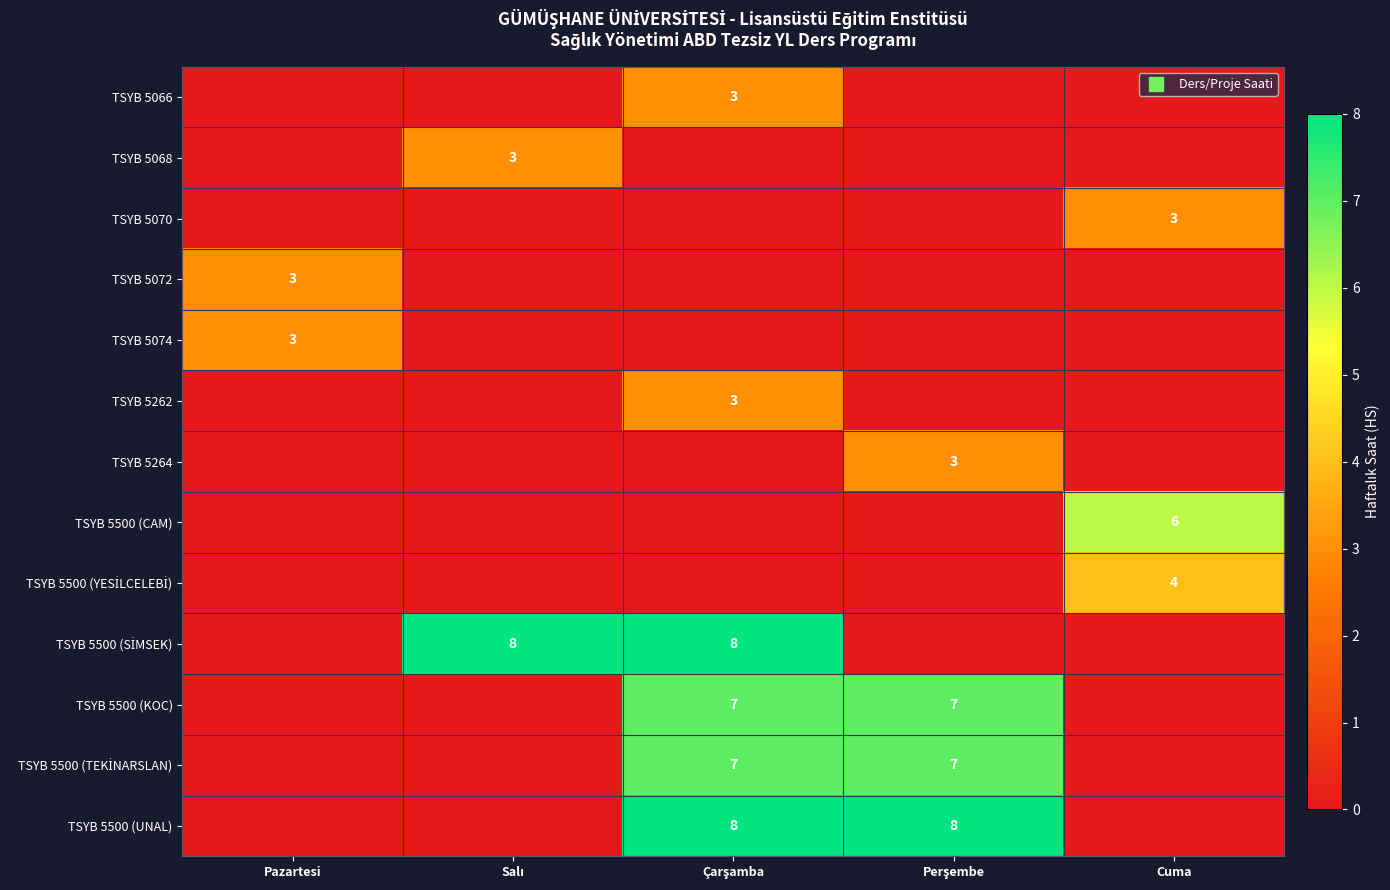

What is the approximate value of TSYB 5500 (KOC) at Çarşamba?

7